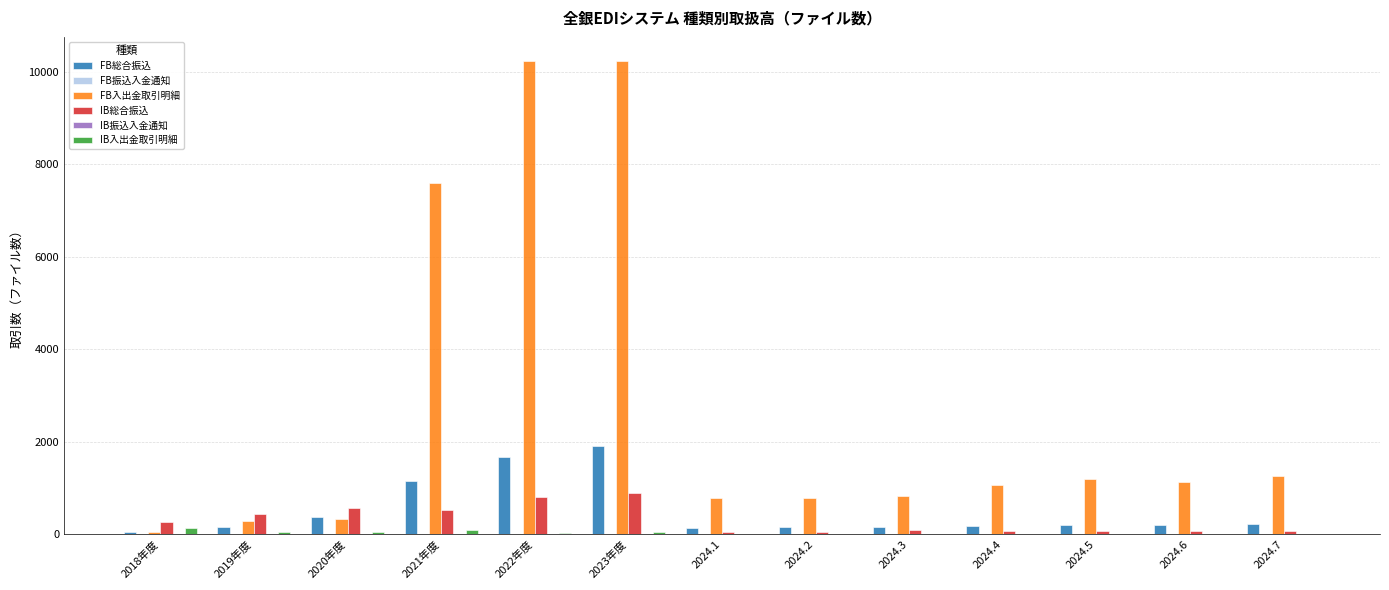

At which label does FB入出金取引明細 first exceed 1076?

2021年度